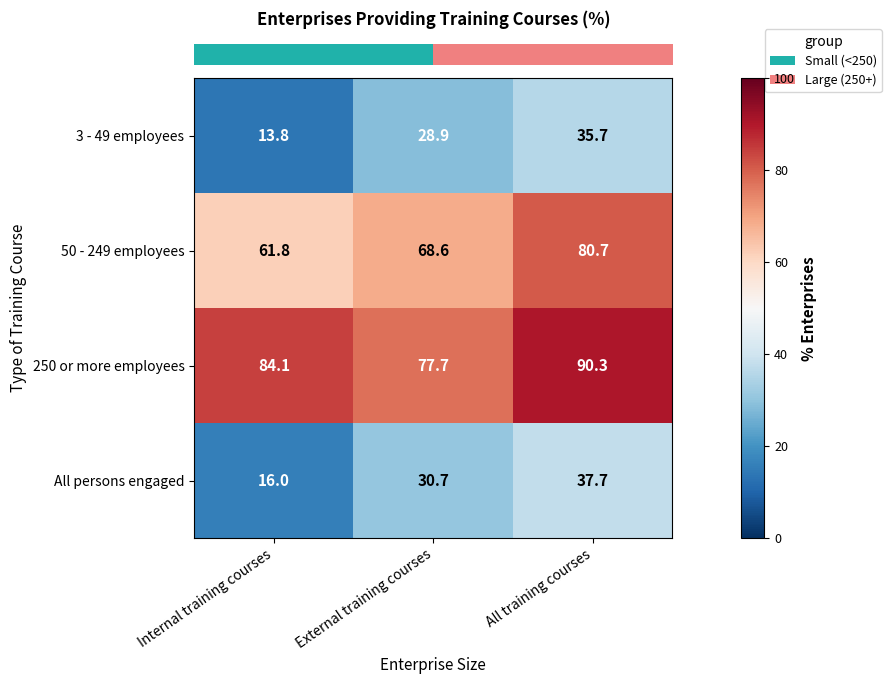

Is it true that 3 - 49 employees equals 35.7 at All training courses?

True